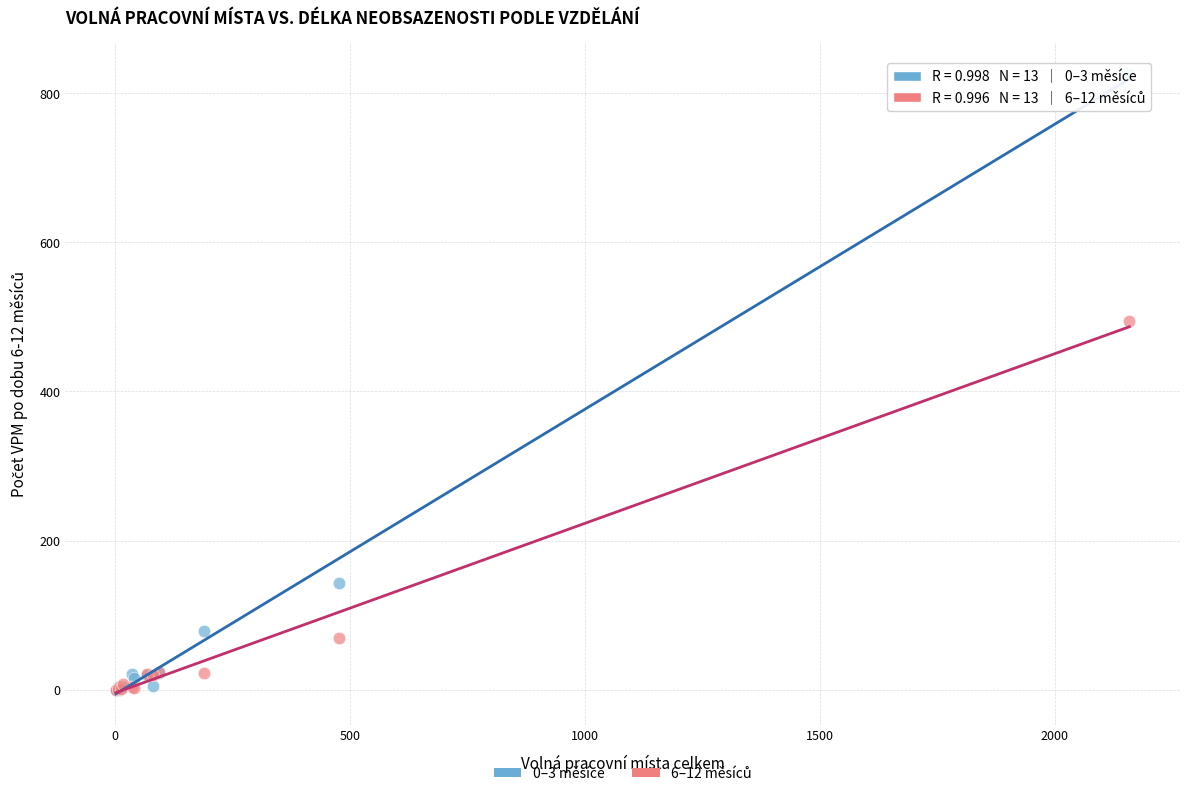

Which series has the largest Y range (max minus min)?

0–3 měsíce